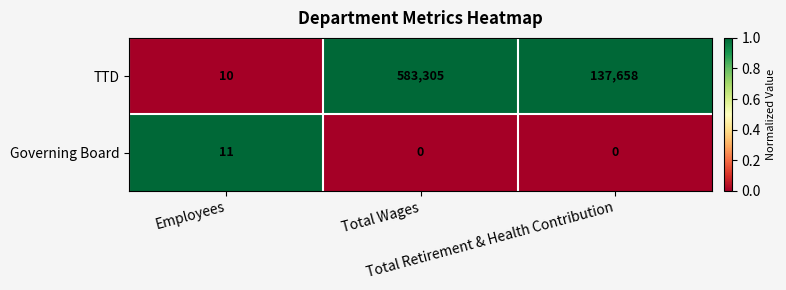

What is the average value of the Governing Board series?

4